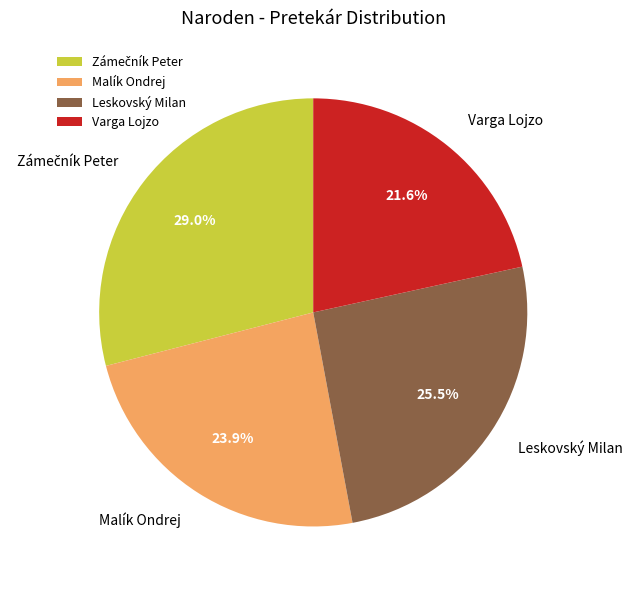

What percentage is NOT represented by Malík Ondrej?

76.1%